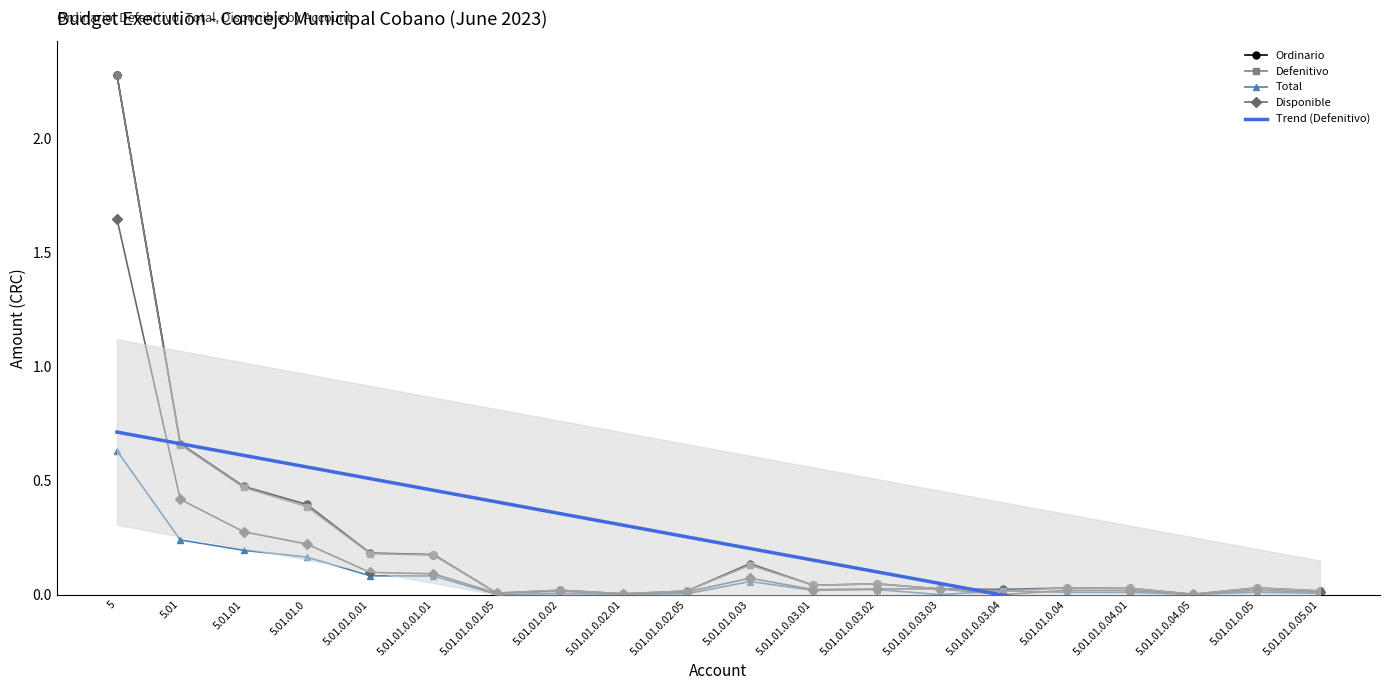

Is it true that Trend (Defenitivo) equals 0.2 at 5.01.01.0.03.01?

True